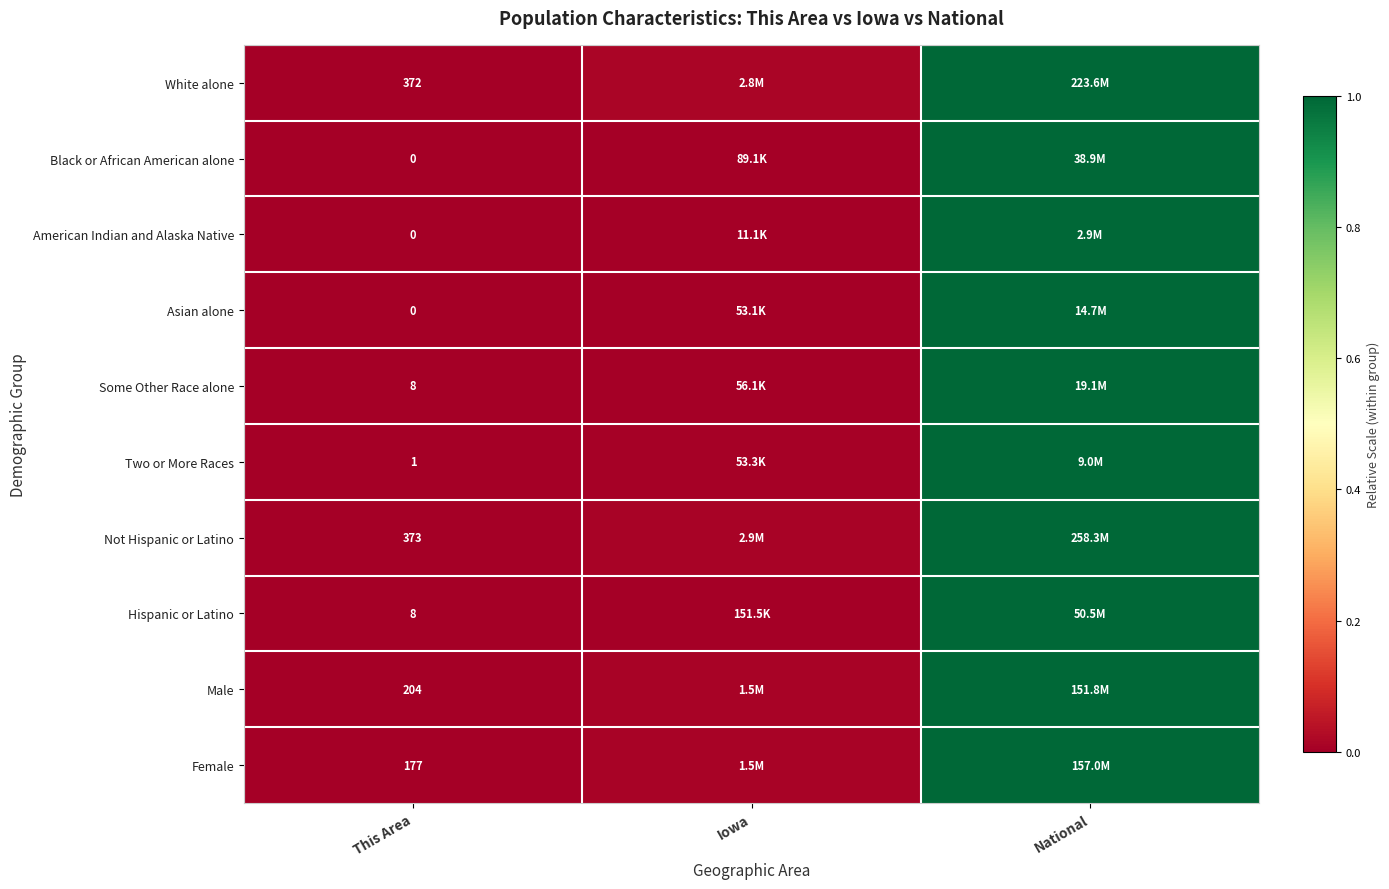

Is the value of Male at This Area greater than the value of Asian alone at This Area?

Yes